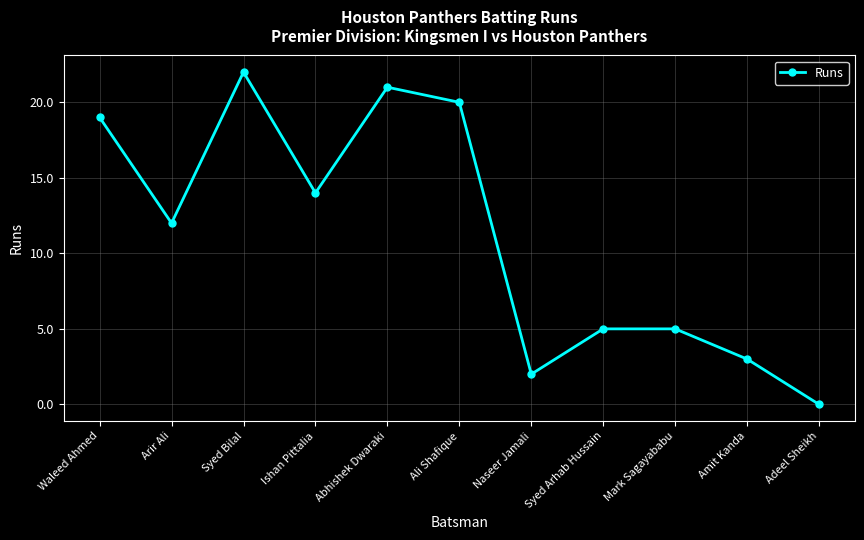

What is the difference between the values at Abhishek Dwaraki and Waleed Ahmed?

2